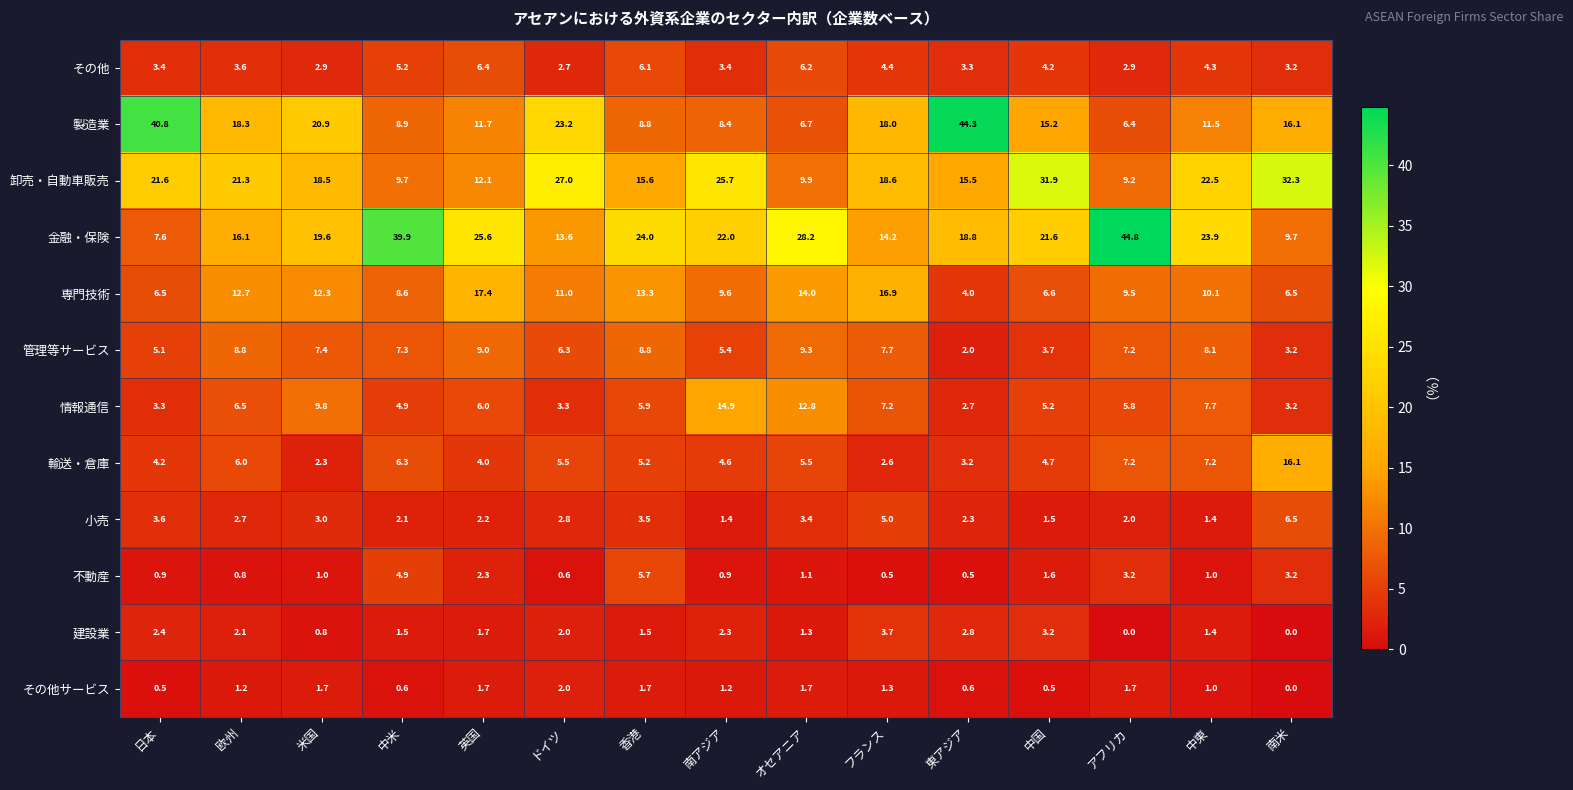

At which category does the chart reach its peak across all series?

アフリカ